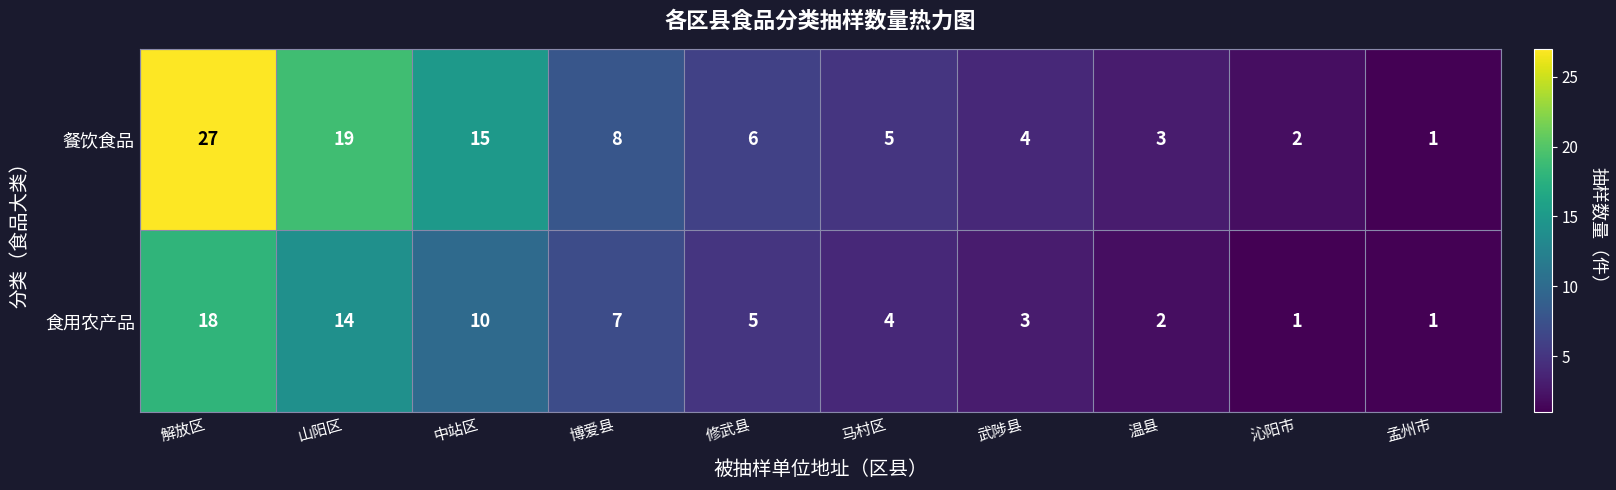

At which category does the chart reach its peak across all series?

解放区